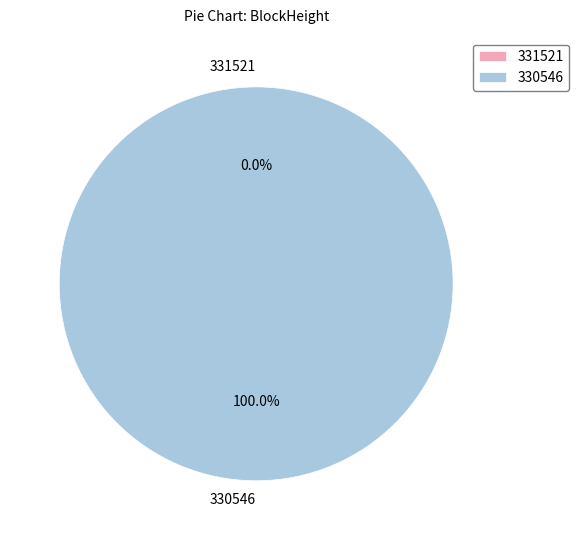

The 331521 slice represents 6% of the pie. True or false?

False